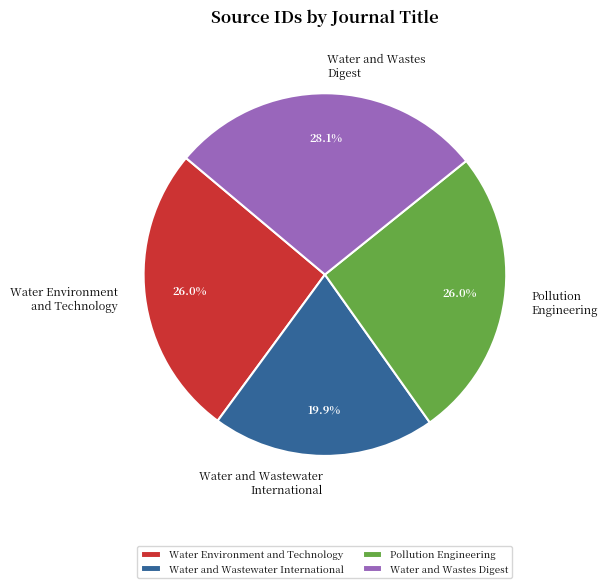

True or false: Water and Wastes Digest accounts for 33% of the total.

False